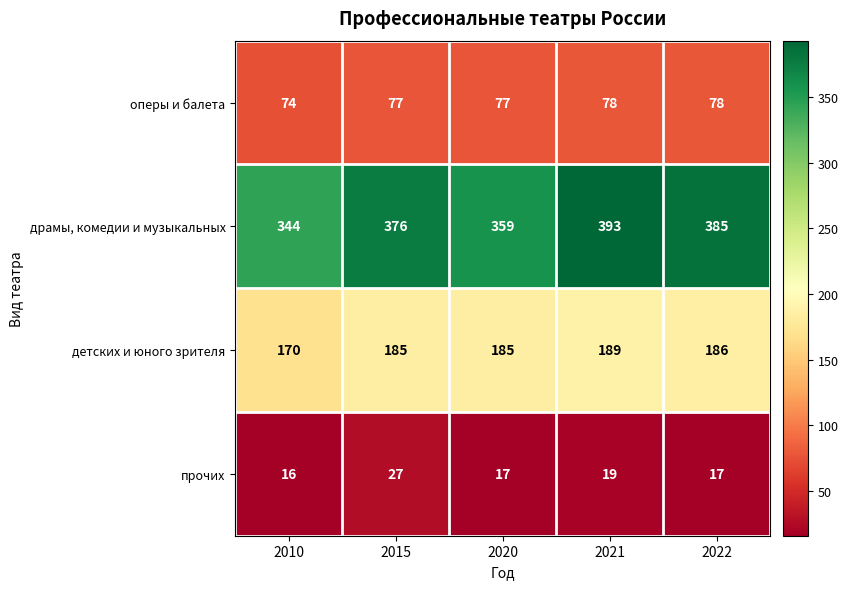

What is the approximate value of оперы и балета at 2010?

74